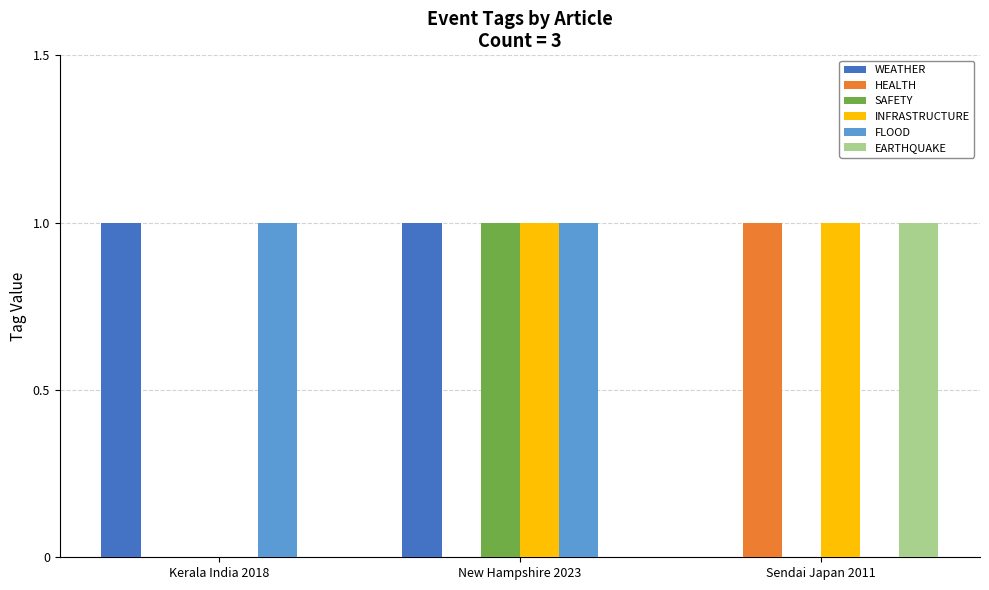

At which category is the sum across all series the highest?

New Hampshire 2023